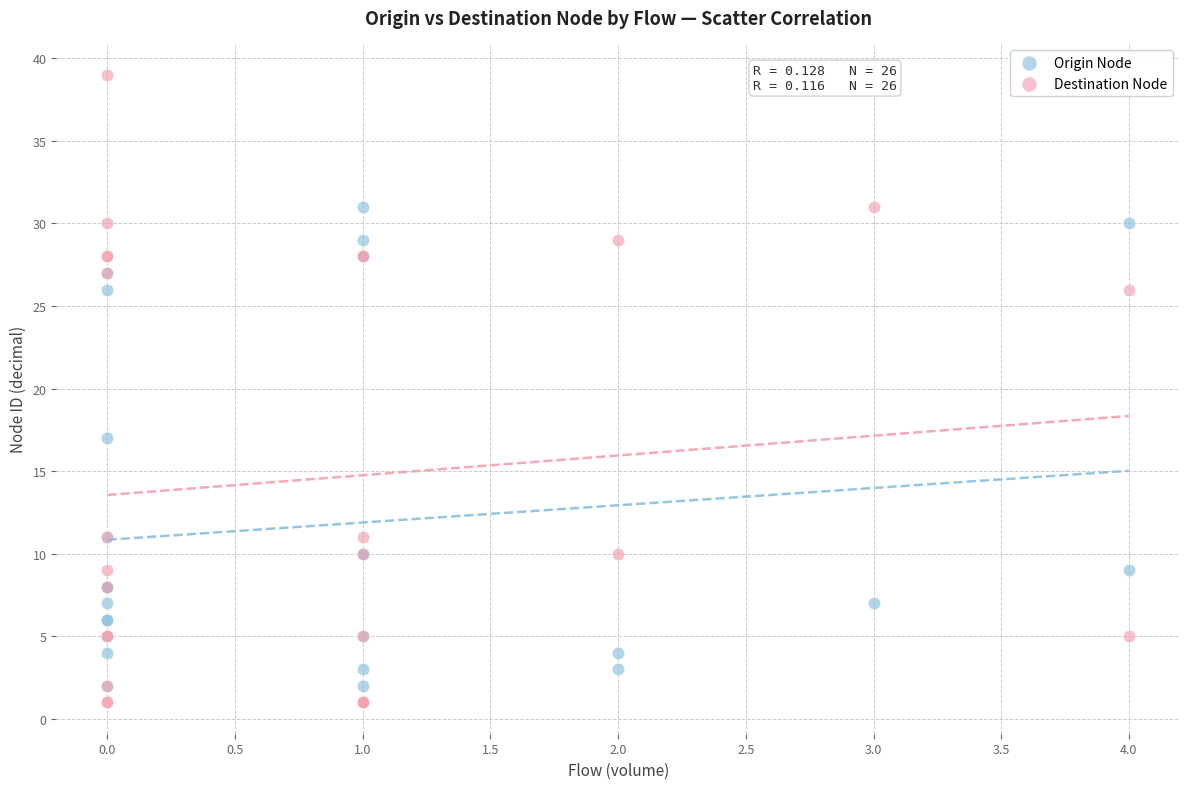

What are all the series names shown in the legend?

Origin Node, Destination Node